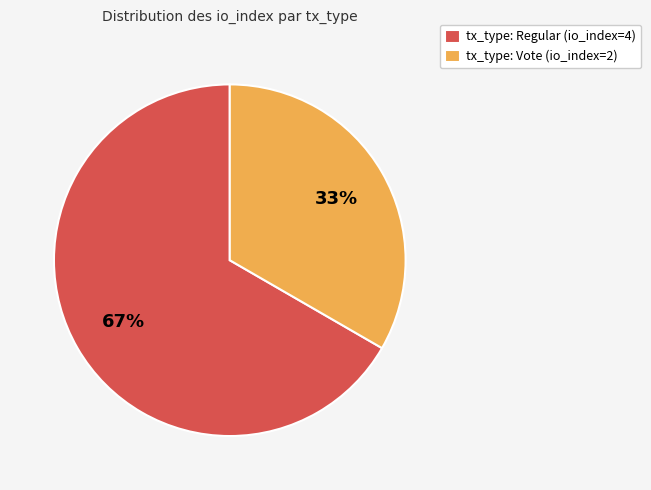

To the nearest percent, what is the combined percentage of tx_type: Vote (io_index=2) and tx_type: Regular (io_index=4)?

100%